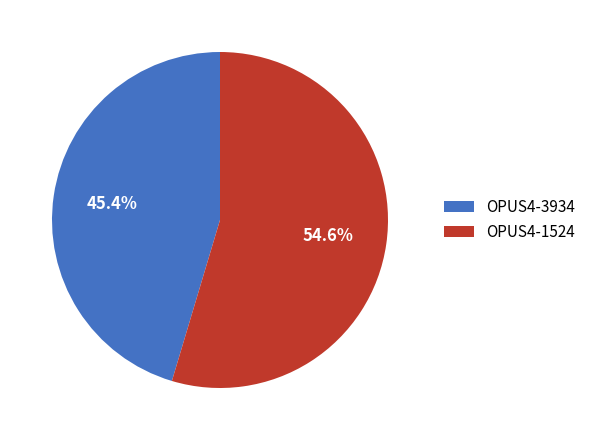

To the nearest percent, what percentage of the pie is OPUS4-1524?

55%